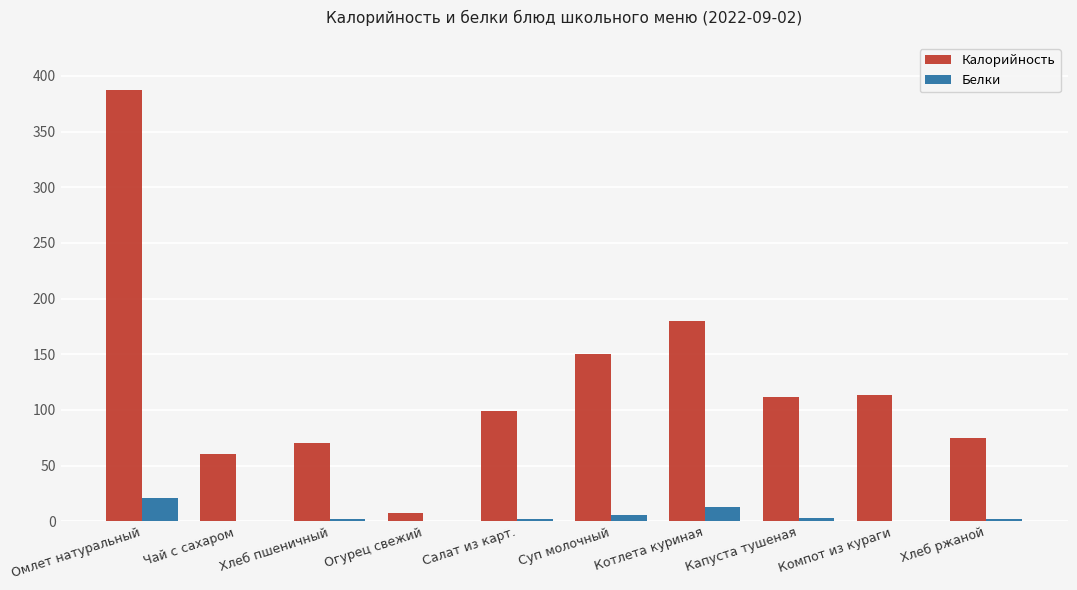

What is the sum of all Белки values?

49.2